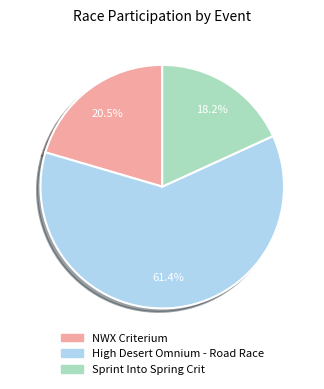

Approximately how many times larger is the value at Sprint Into Spring Crit compared to NWX Criterium?

0.9